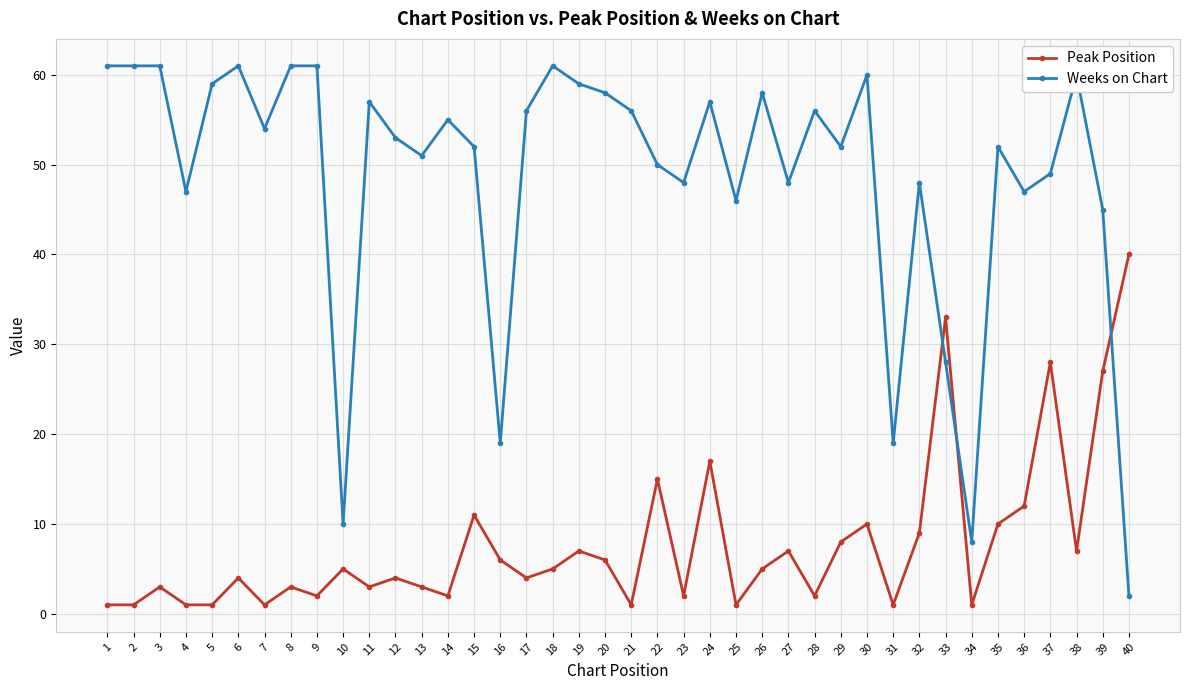

Which category has the lowest value in the Weeks on Chart series?

40